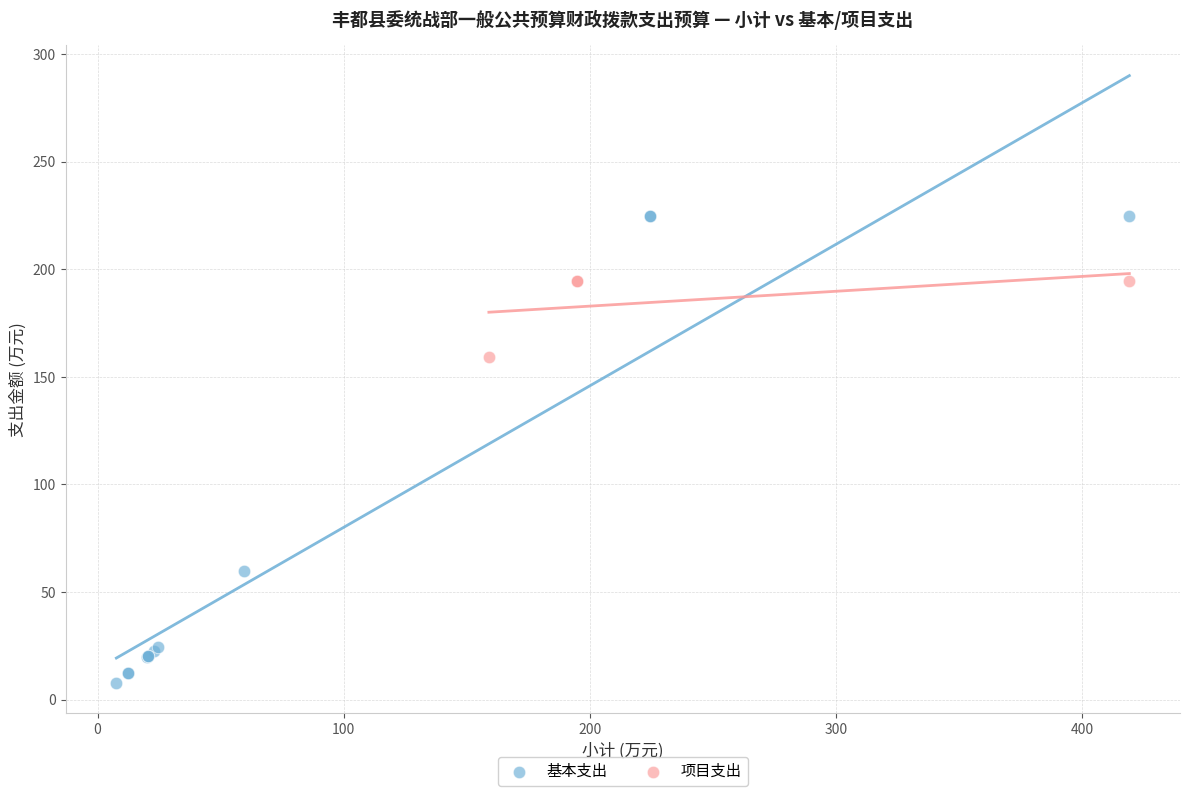

What are all the series names shown in the legend?

基本支出, 项目支出